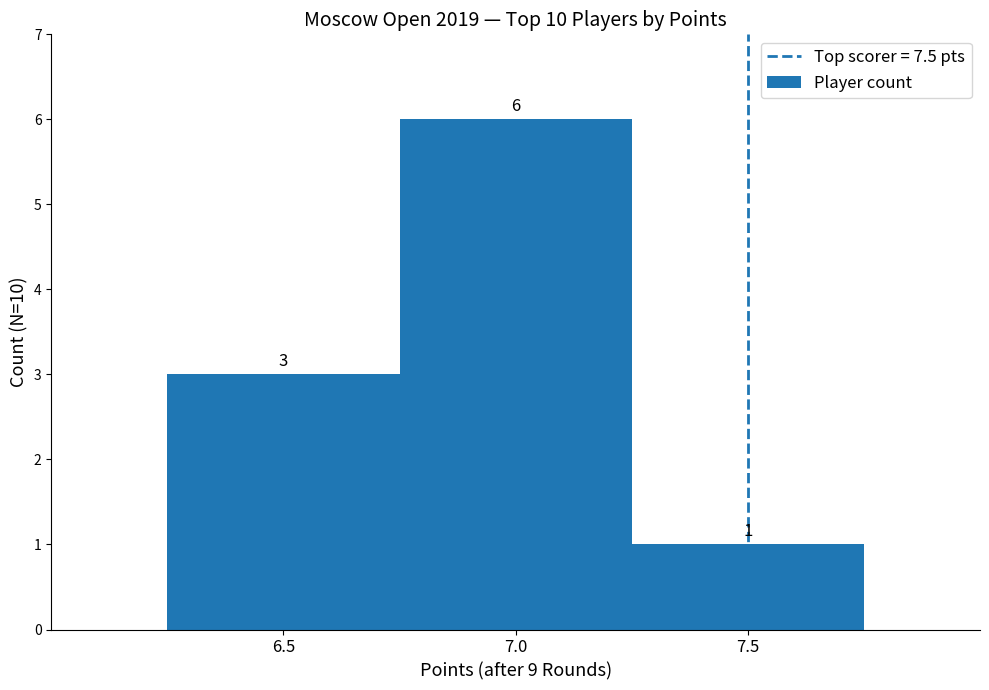

Does the chart contain any negative values?

No